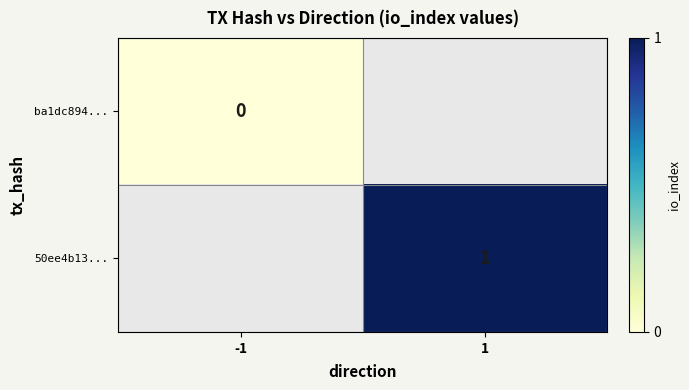

List the series in order of their overall mean, lowest first.

ba1dc894..., 50ee4b13...